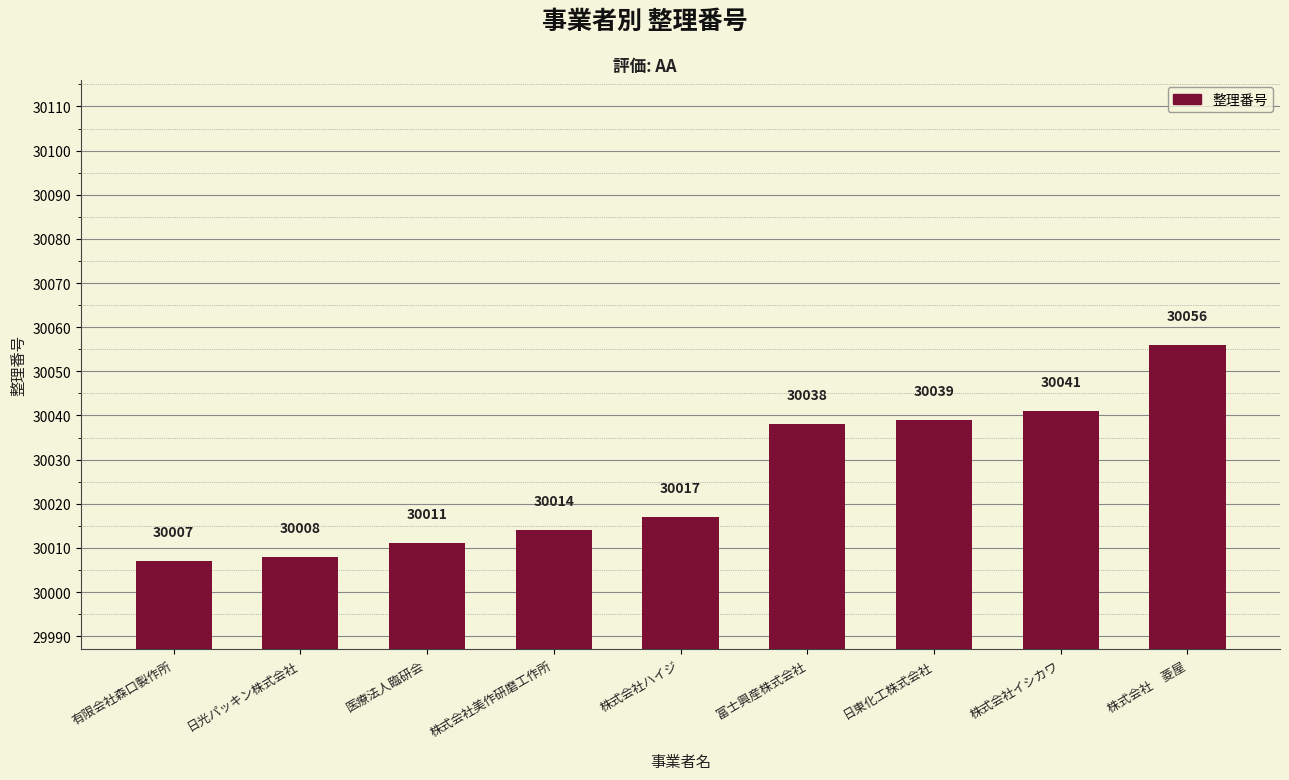

What is the difference between the values at 医療法人臨研会 and 有限会社森口製作所?

4